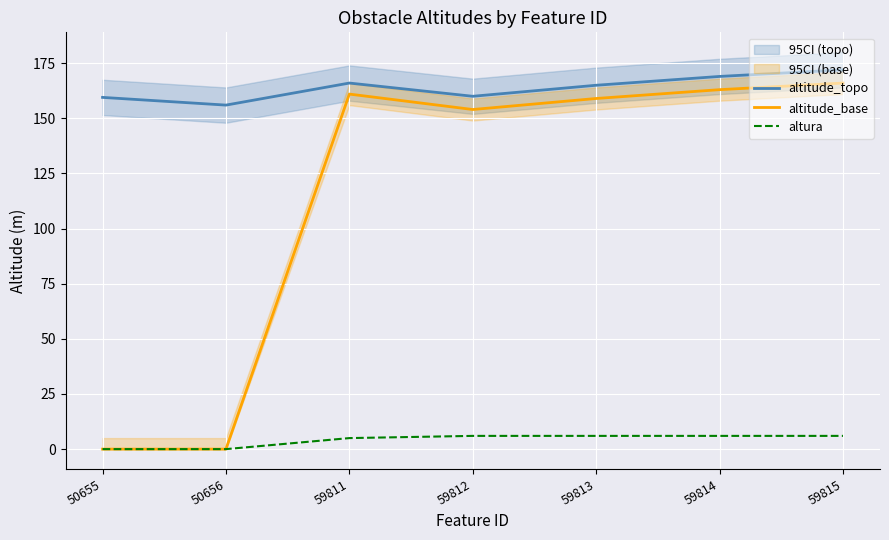

Where is the first local maximum for altitude_topo?

59811